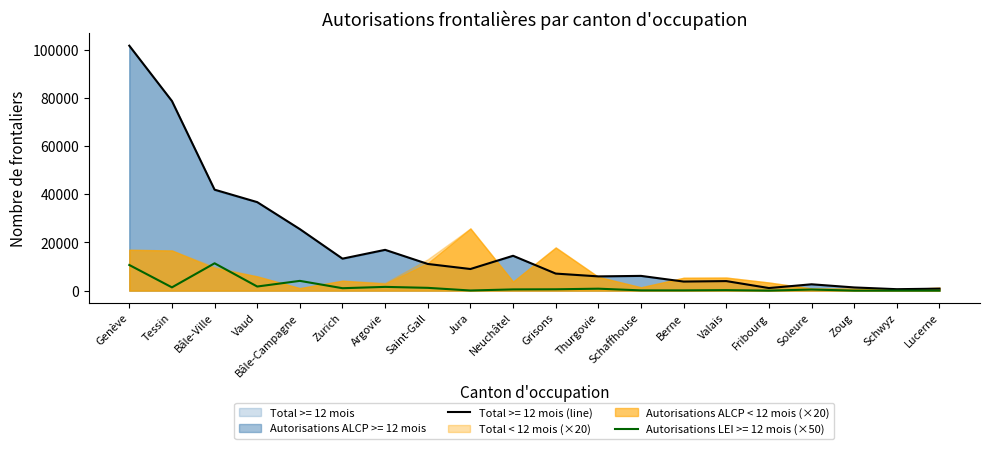

What is the sum of all Autorisations ALCP < 12 mois values?

7023